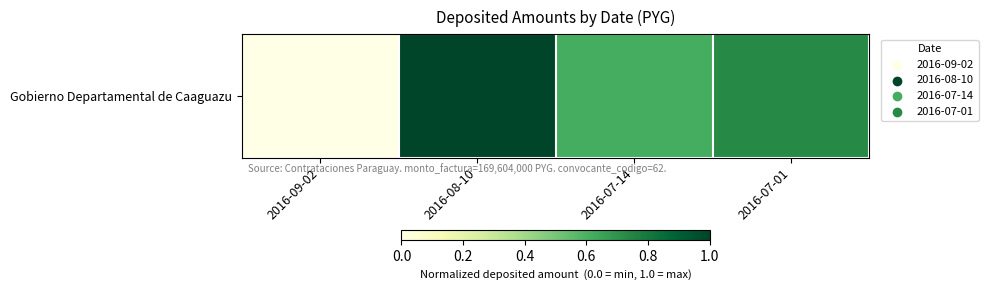

List the labels in order of value, largest first.

2016-08-10, 2016-07-01, 2016-07-14, 2016-09-02